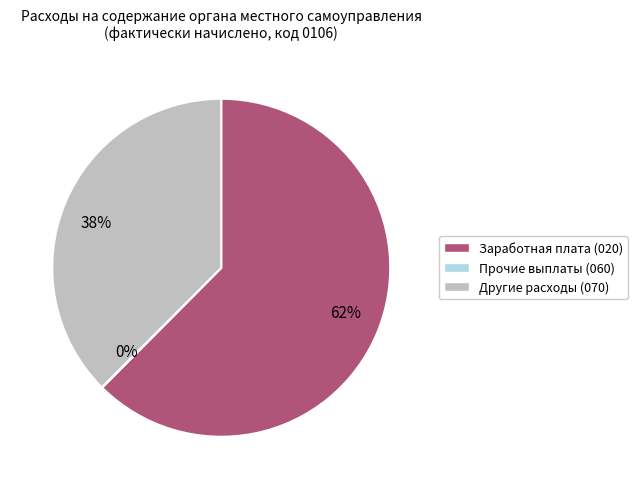

Which has a higher value, 62% or 38%?

62%